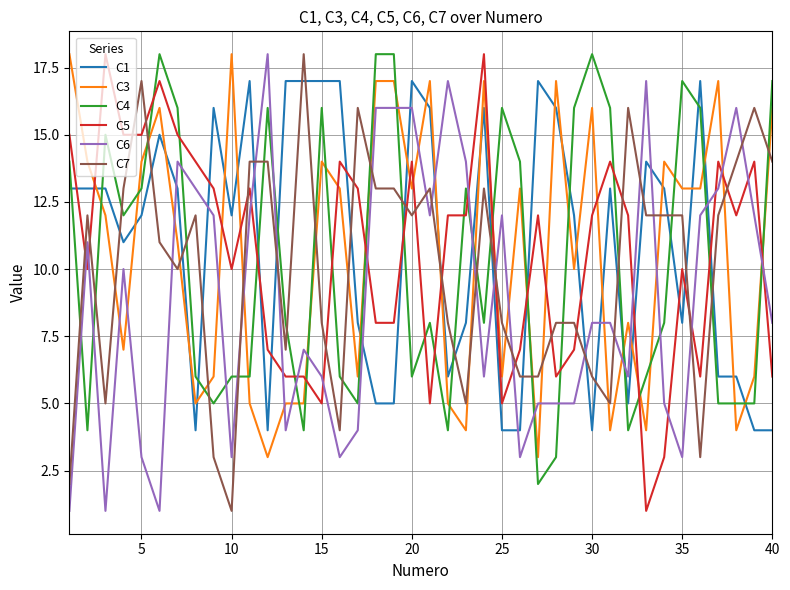

True or false: C1 and C5 cross at least once.

True